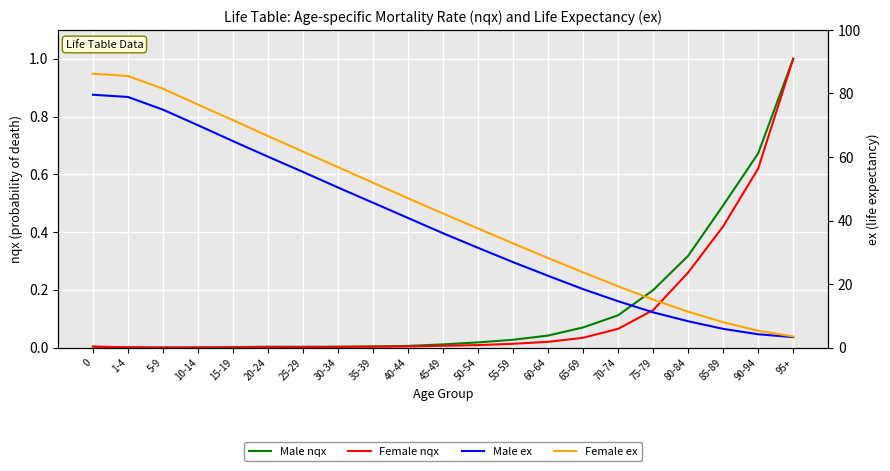

What is the difference between the highest and lowest values at 45-49?

42.2